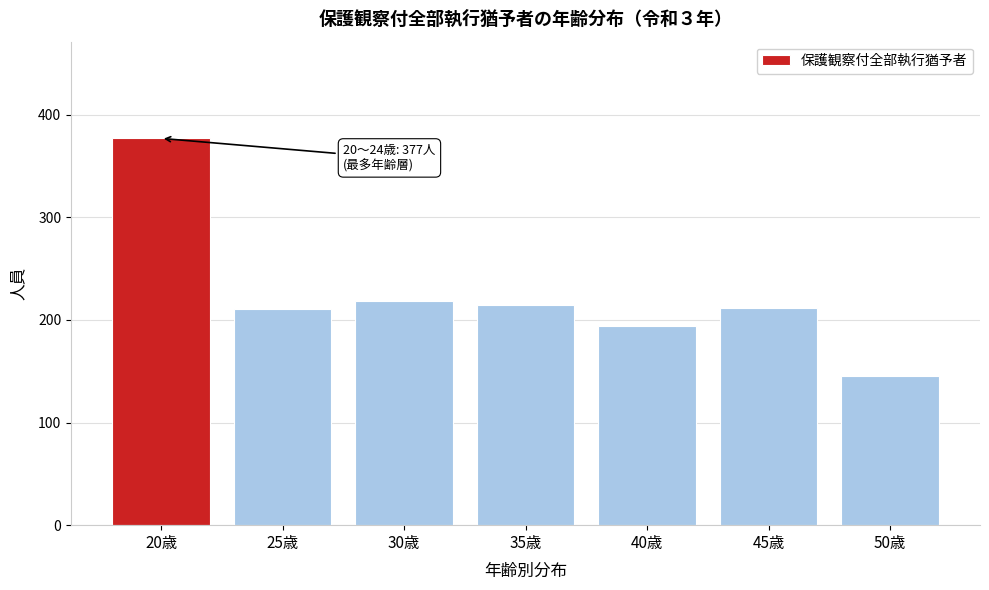

What is the ratio of the value at 30歳 to the value at 25歳?

1.0